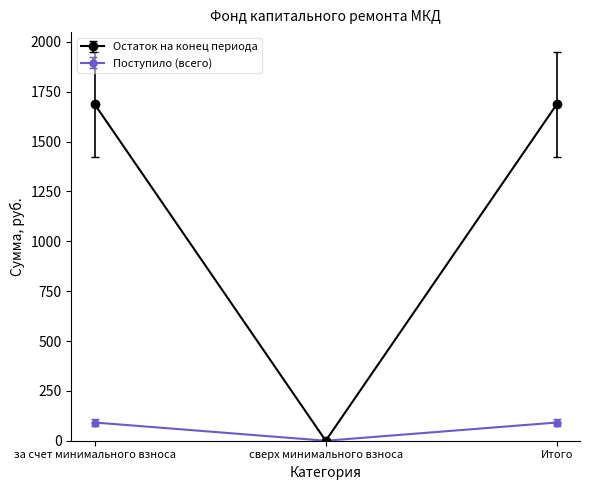

What is the value of the Остаток на конец периода point at the 3rd from the left?

1687.6